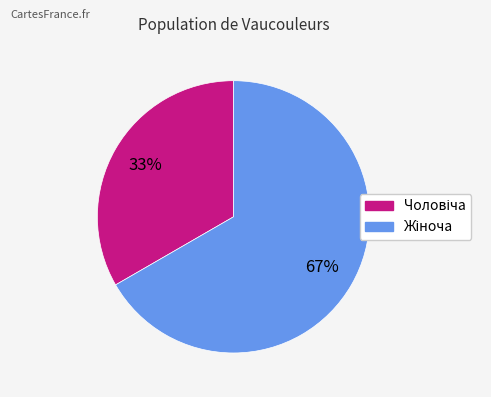

To the nearest percent, what is the average slice percentage?

50%